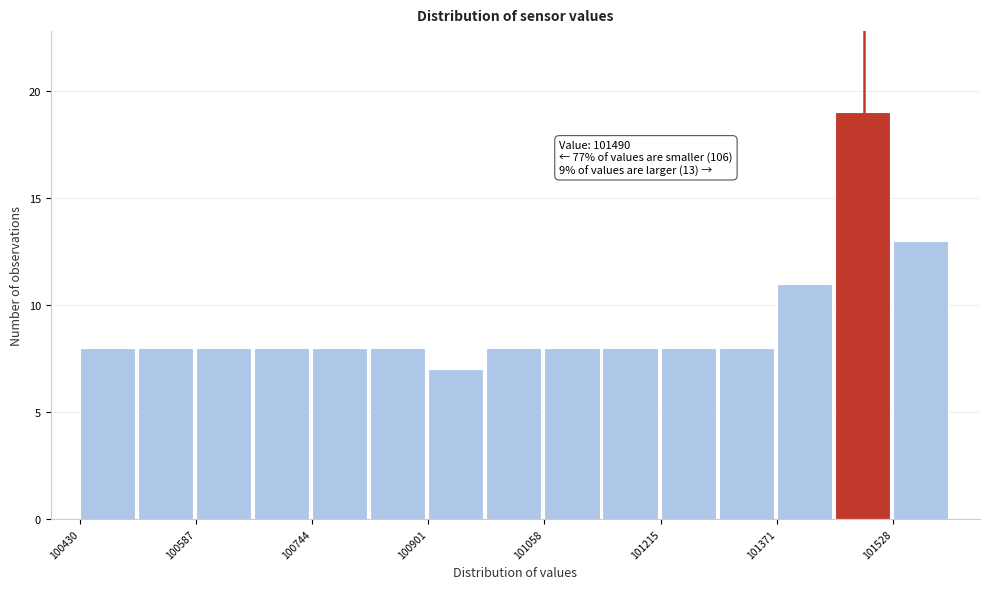

Around what value on the x-axis is the tallest bar? Give the approximate position of its centre, as read against the axis.

101480